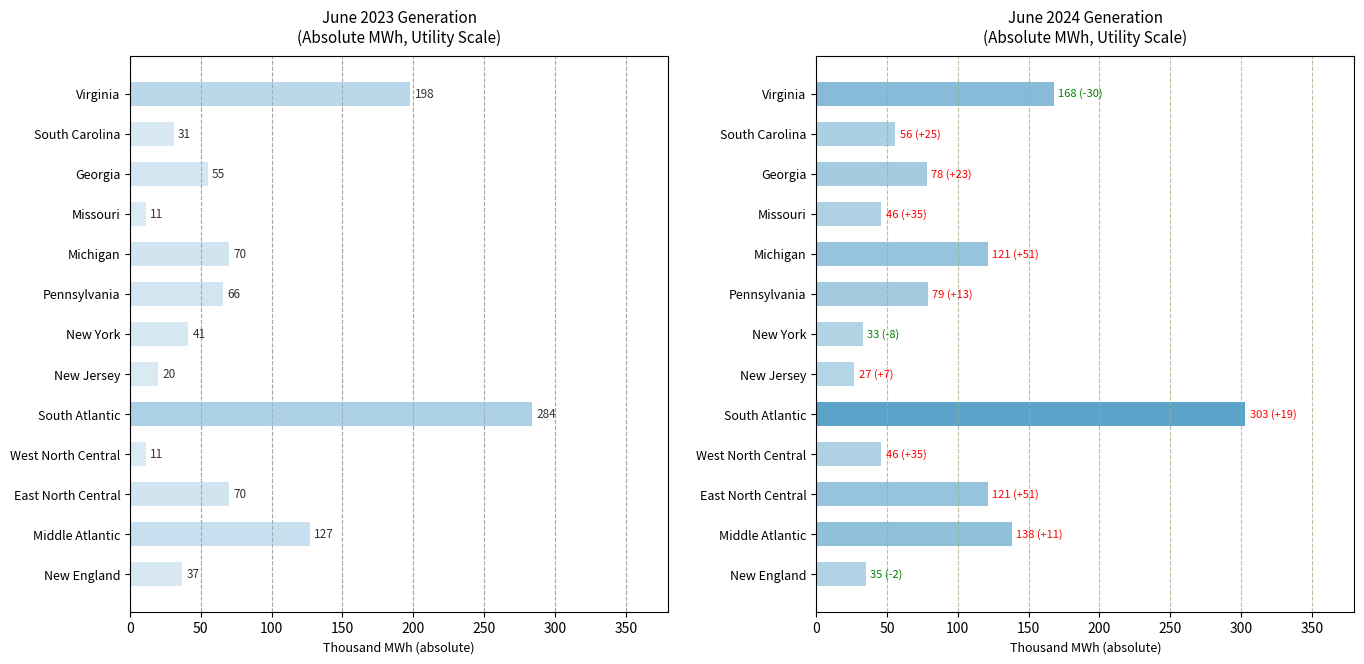

What is the maximum value shown in the chart?

303